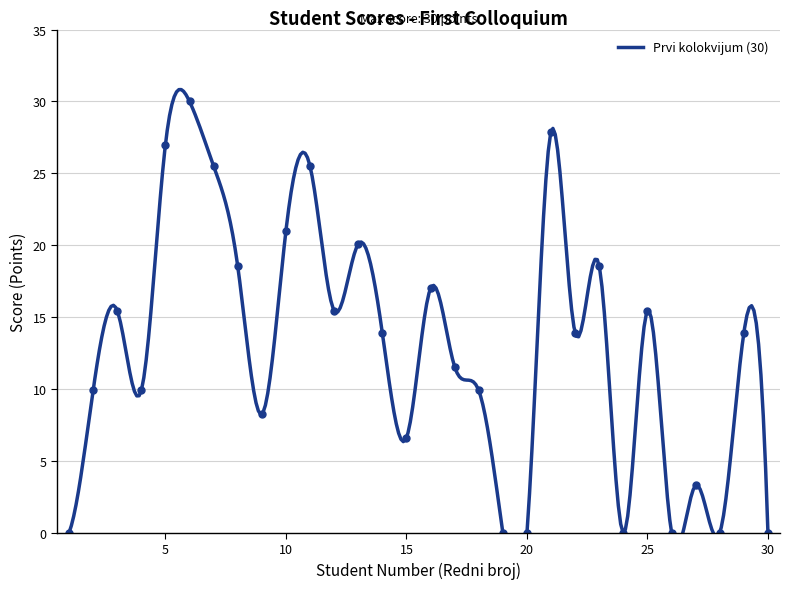

The value at 5 is 38.4. True or false?

False